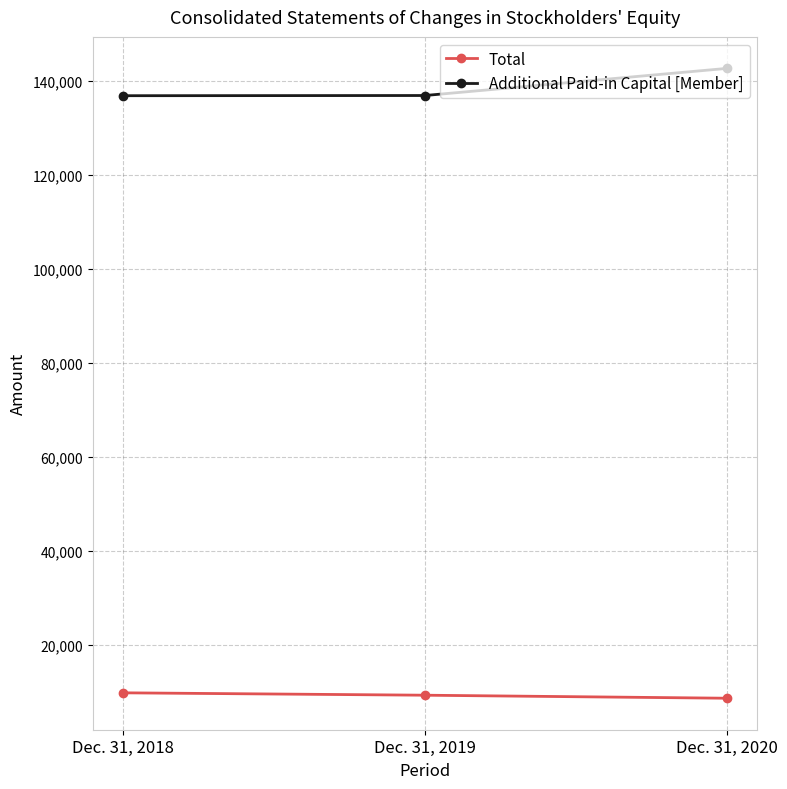

True or false: Additional Paid-in Capital [Member] has a value of 196328 at Dec. 31, 2019.

False